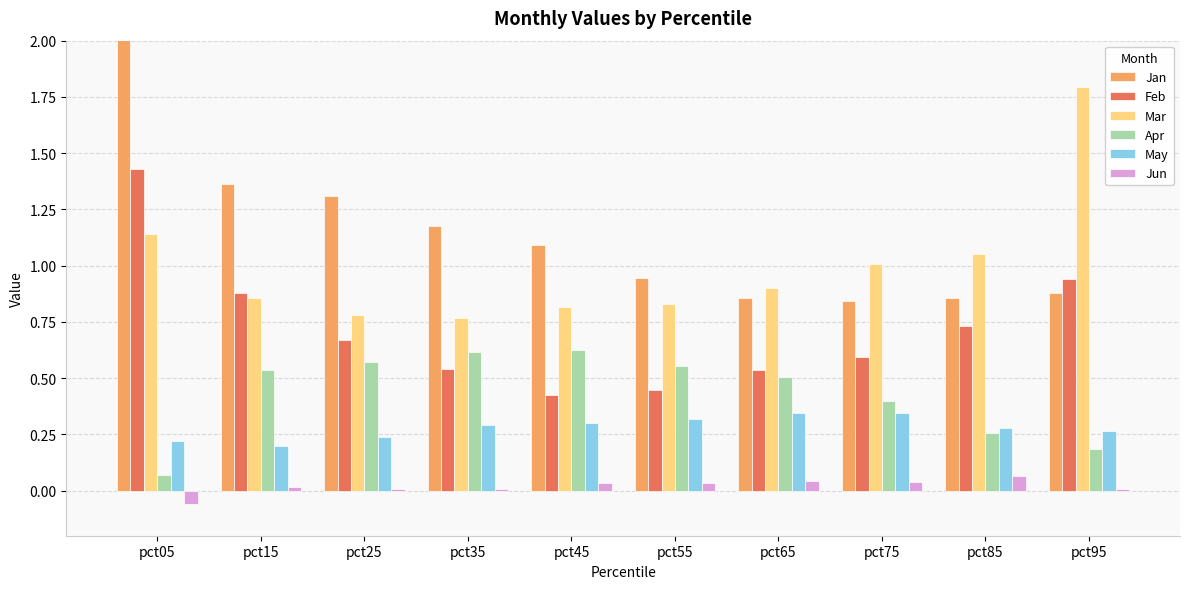

How many groups of bars are there?

10